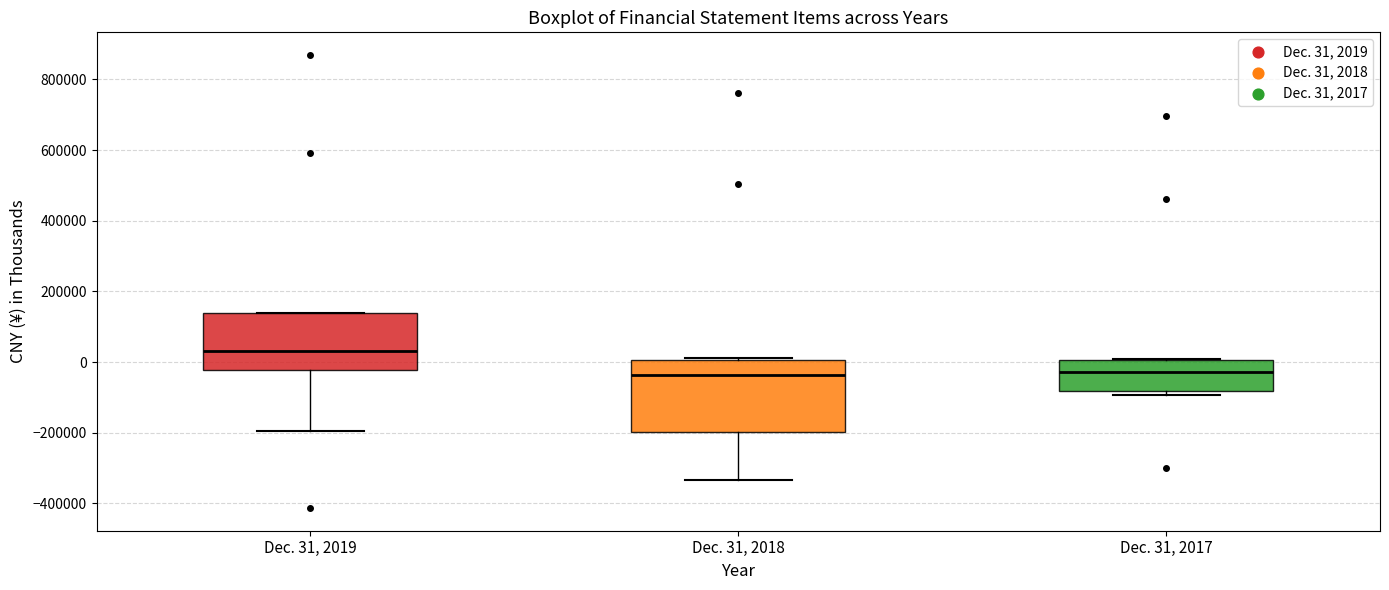

Reading left to right, transcribe this box plot: for each box, give where its median line is, the range the box spans, and where its two whiskers end, as read against the y-axis. The values are not printed on the chart, so give them approximately, as read against the axis.

Dec. 31, 2019: median 40000, box -20000 to 140000, whiskers -200000 to 140000
Dec. 31, 2018: median -40000, box -200000 to 0, whiskers -340000 to 20000
Dec. 31, 2017: median -20000, box -80000 to 0, whiskers -100000 to 0